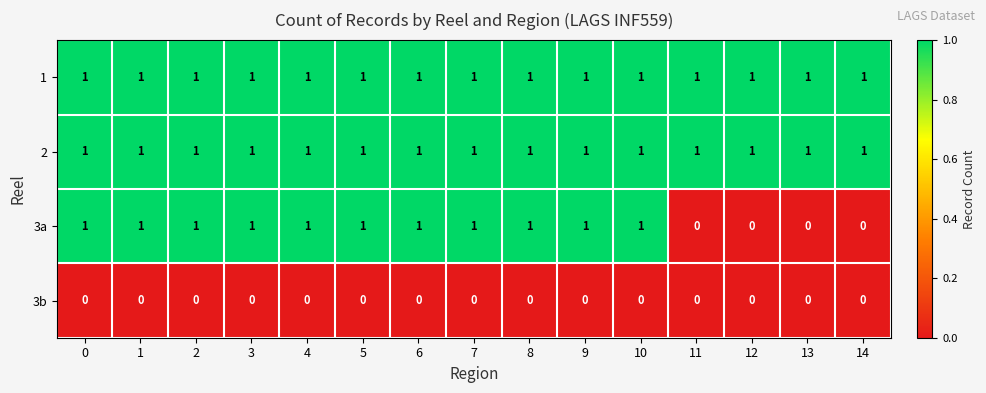

Is it true that 3a equals 0 at 9?

False